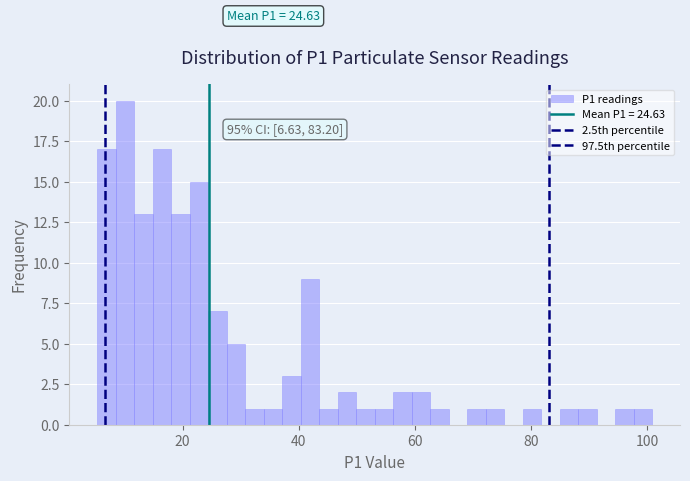

Read against the x-axis, roughly where is the centre of the tallest bar?

10